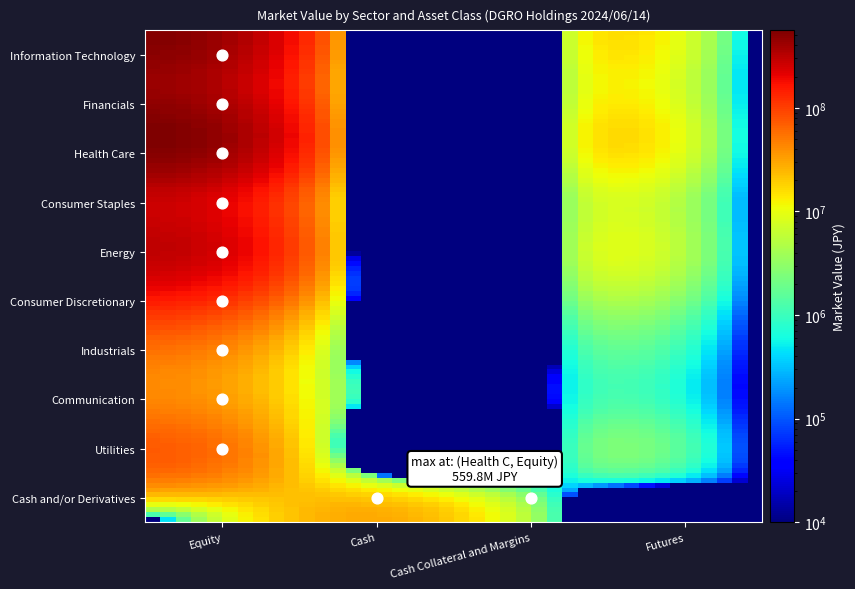

Count the number of categories in the chart.

4